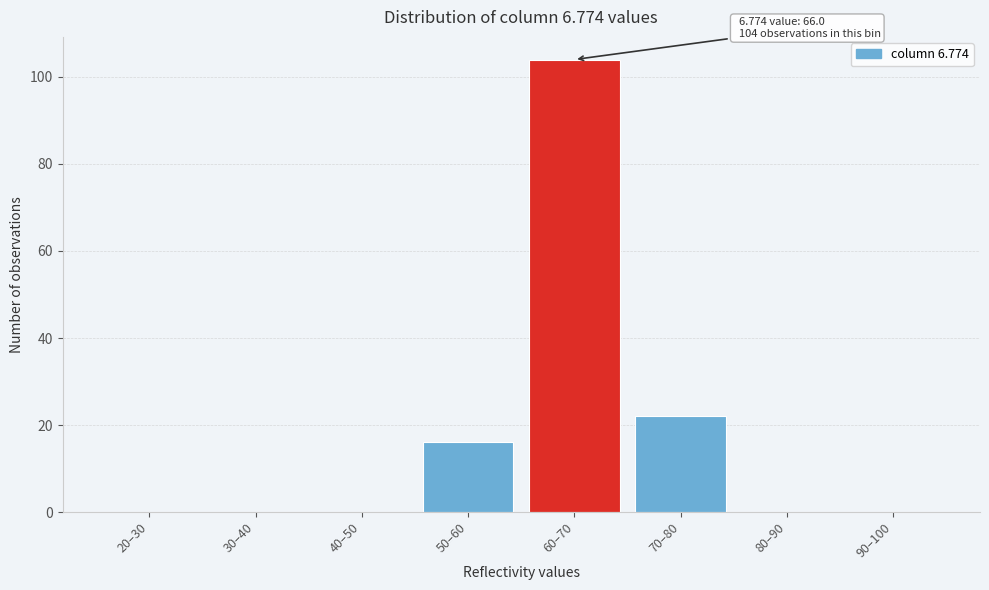

Reading right to left, list all the values displayed in this chart.

90–100=0	80–90=0	70–80=22	60–70=104	50–60=16	40–50=0	30–40=0	20–30=0